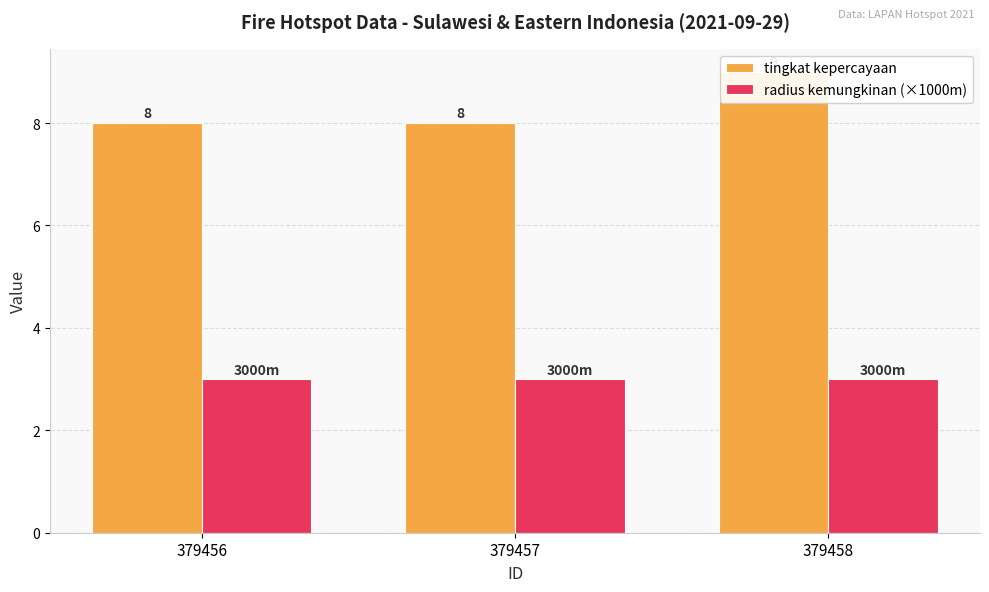

Reading left to right, list all the values displayed in this chart.

tingkat kepercayaan: 379456=8	379457=8	379458=9
radius kemungkinan (×1000m): 379456=3	379457=3	379458=3